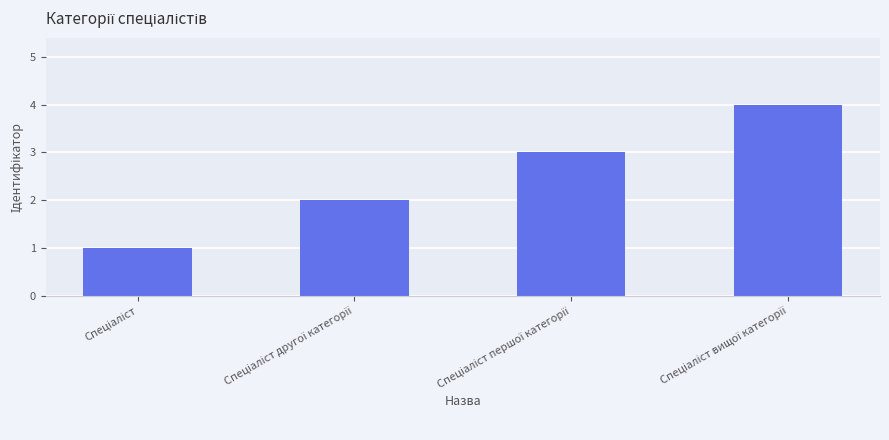

What is the maximum value shown in the chart?

4